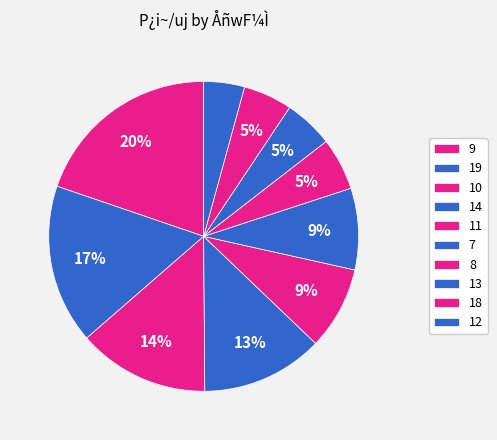

Do 14 and 11 together represent more than half of the pie?

No